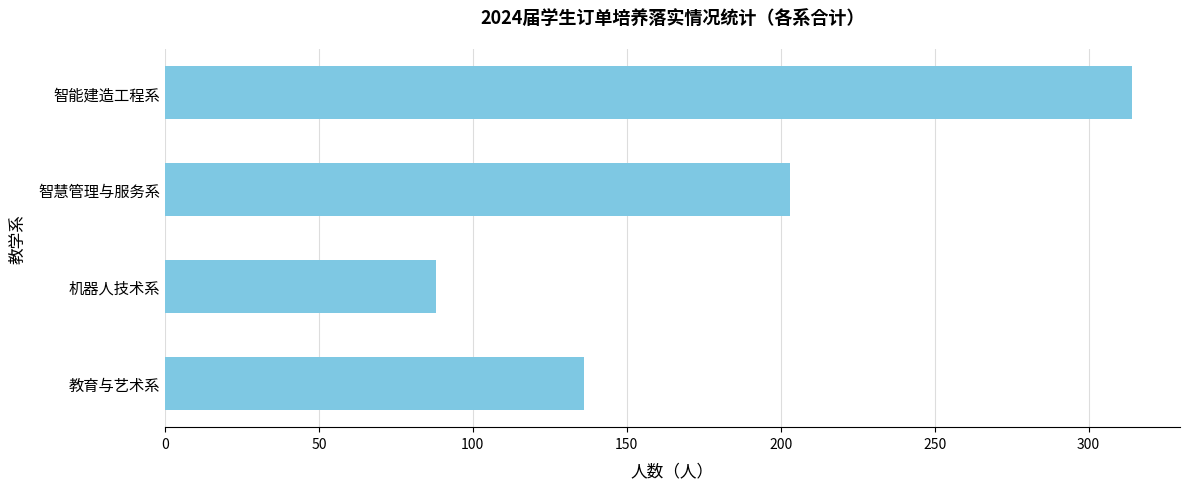

Is it true that the value at 机器人技术系 is 141?

False